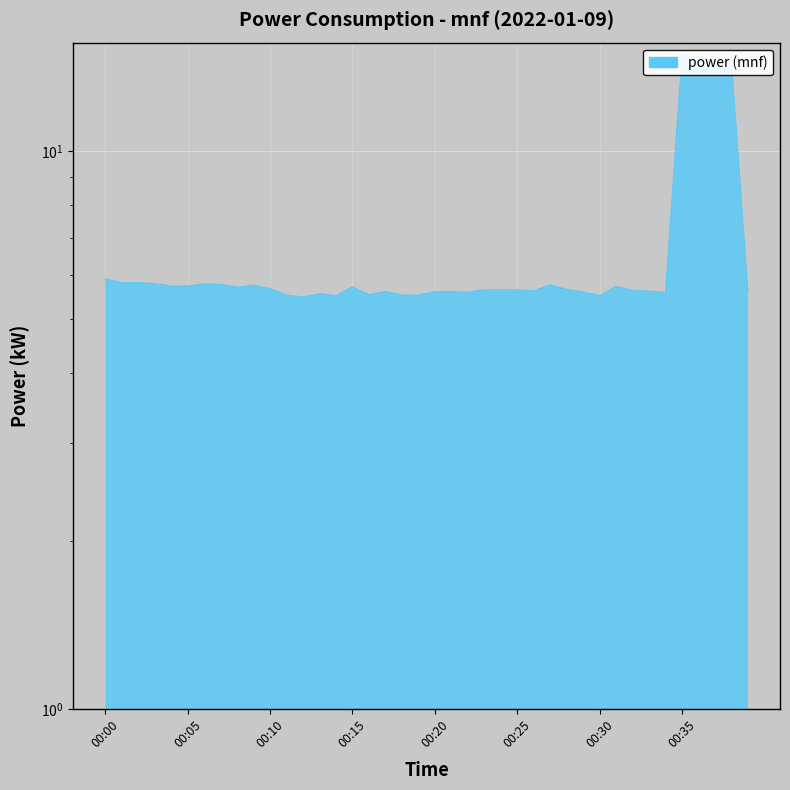

What is the minimum value shown in the chart?

5.5